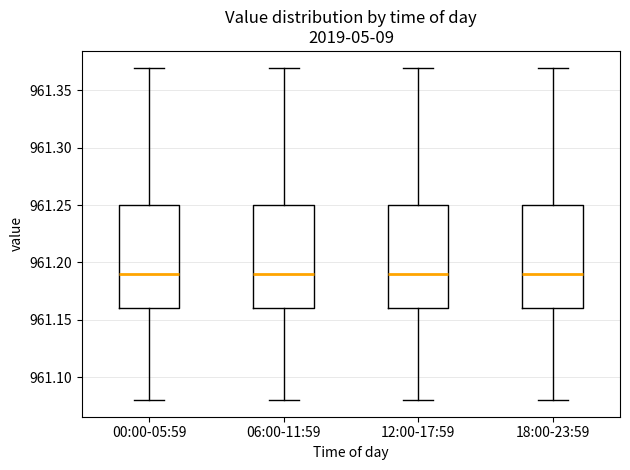

Reading left to right, transcribe this box plot: for each box, give where its median line is, the range the box spans, and where its two whiskers end, as read against the y-axis. The values are not printed on the chart, so give them approximately, as read against the axis.

00:00-05:59: median 961.19, box 961.16 to 961.25, whiskers 961.08 to 961.37
06:00-11:59: median 961.19, box 961.16 to 961.25, whiskers 961.08 to 961.37
12:00-17:59: median 961.19, box 961.16 to 961.25, whiskers 961.08 to 961.37
18:00-23:59: median 961.19, box 961.16 to 961.25, whiskers 961.08 to 961.37